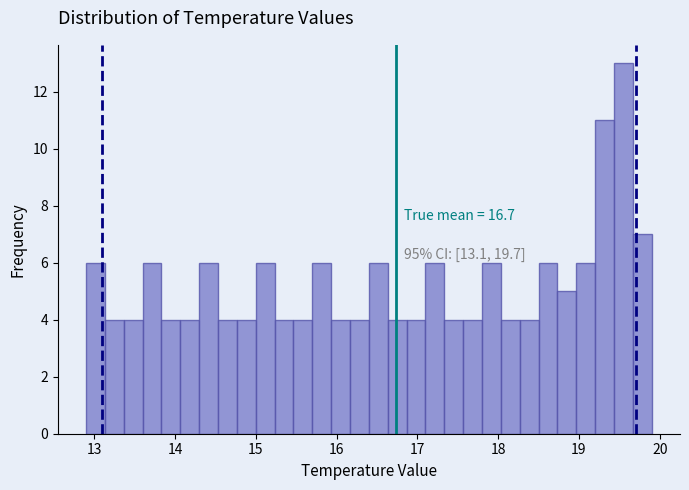

Read against the x-axis, roughly where is the centre of the tallest bar?

19.6